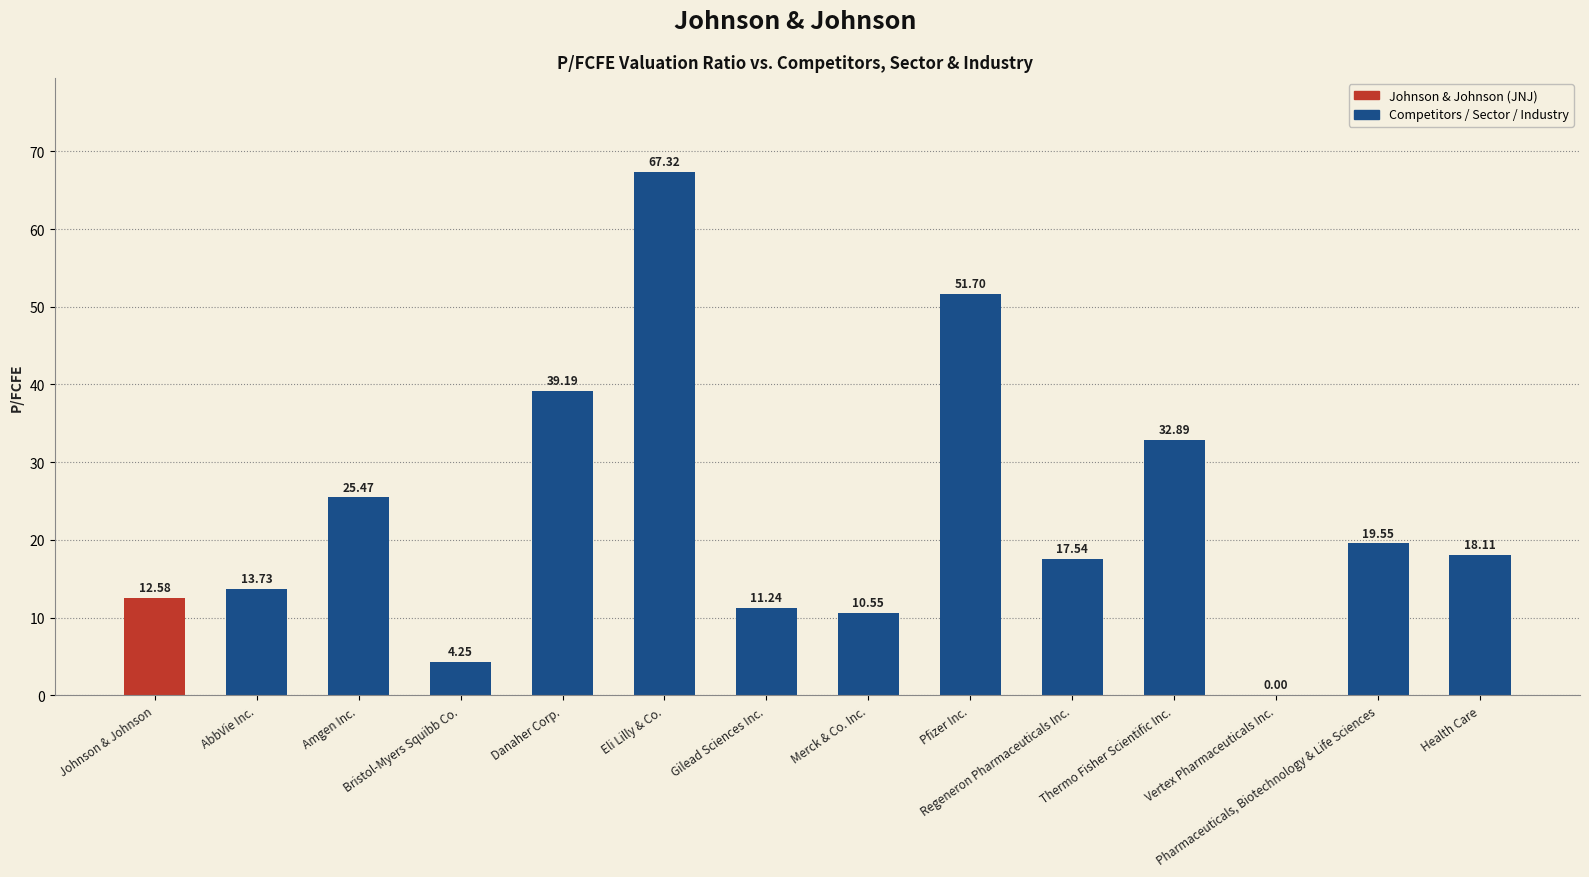

How many values are above zero?

13